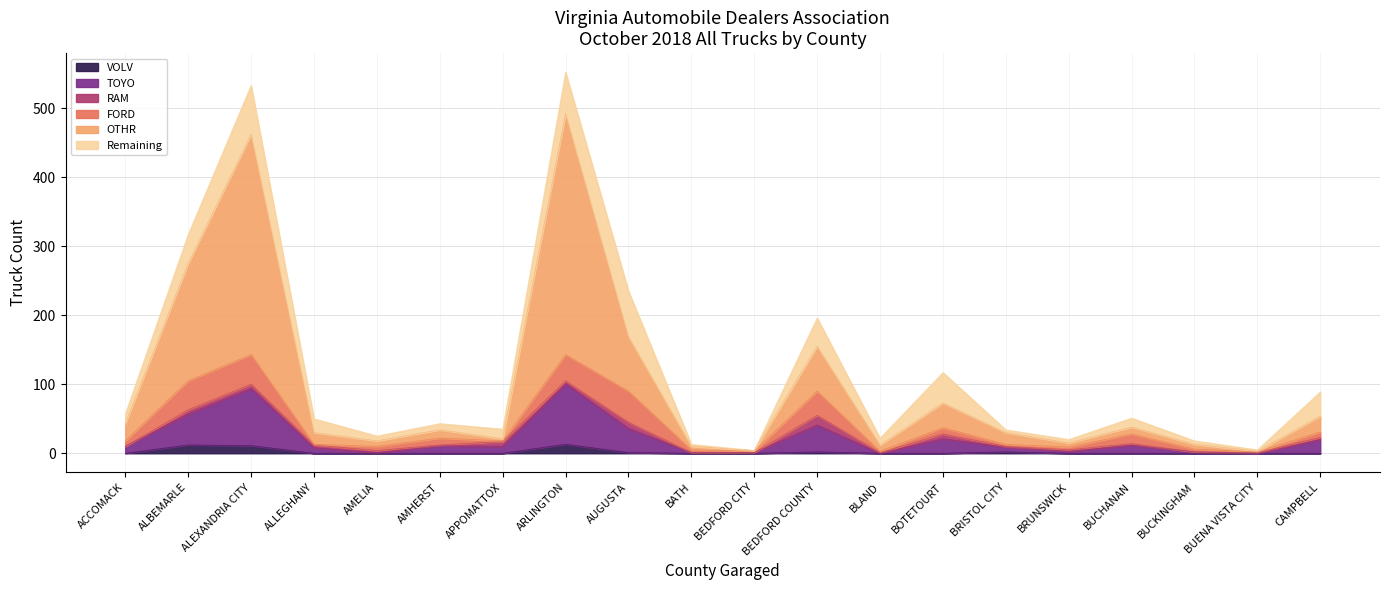

What is the maximum value for VOLV?

13